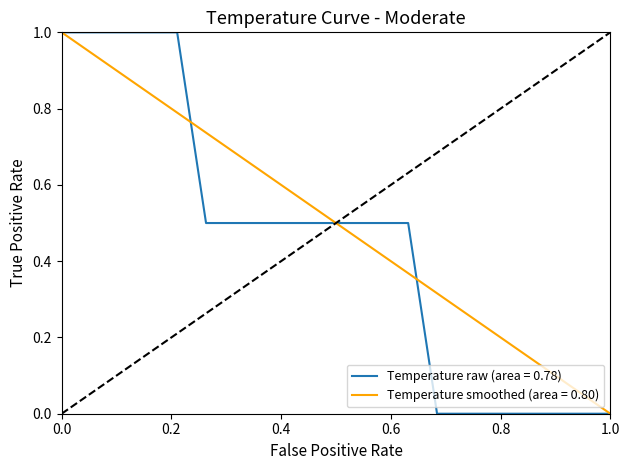

What are all the series names shown in the legend?

Temperature raw (area = 0.78), Temperature smoothed (area = 0.80)